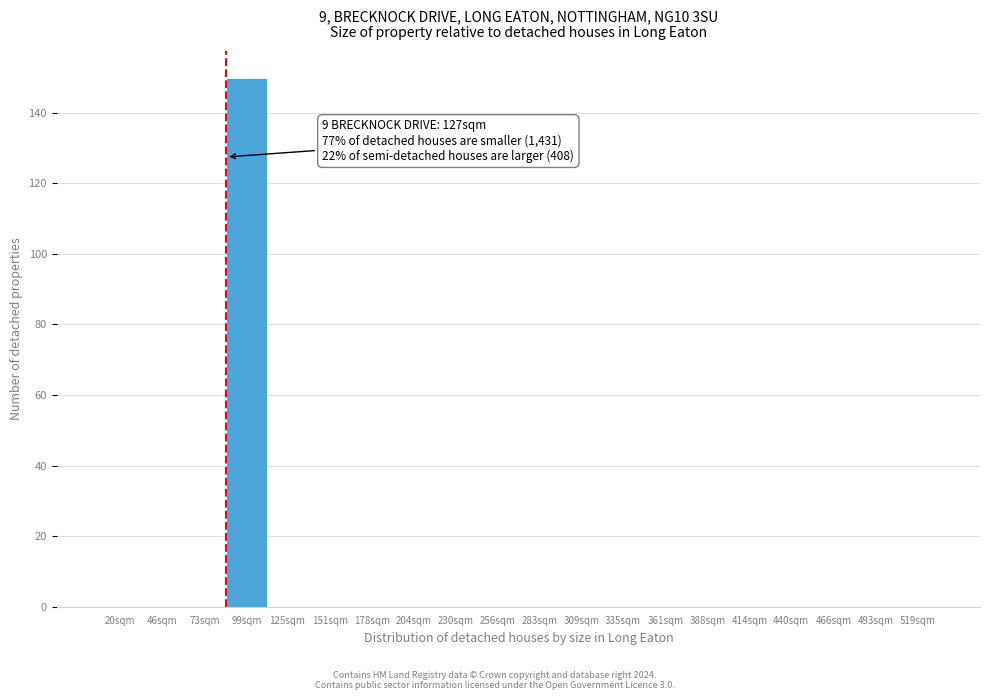

Reading left to right, list all the values displayed in this chart.

20sqm=0	46sqm=0	73sqm=0	99sqm=150	125sqm=0	151sqm=0	178sqm=0	204sqm=0	230sqm=0	256sqm=0	283sqm=0	309sqm=0	335sqm=0	361sqm=0	388sqm=0	414sqm=0	440sqm=0	466sqm=0	493sqm=0	519sqm=0